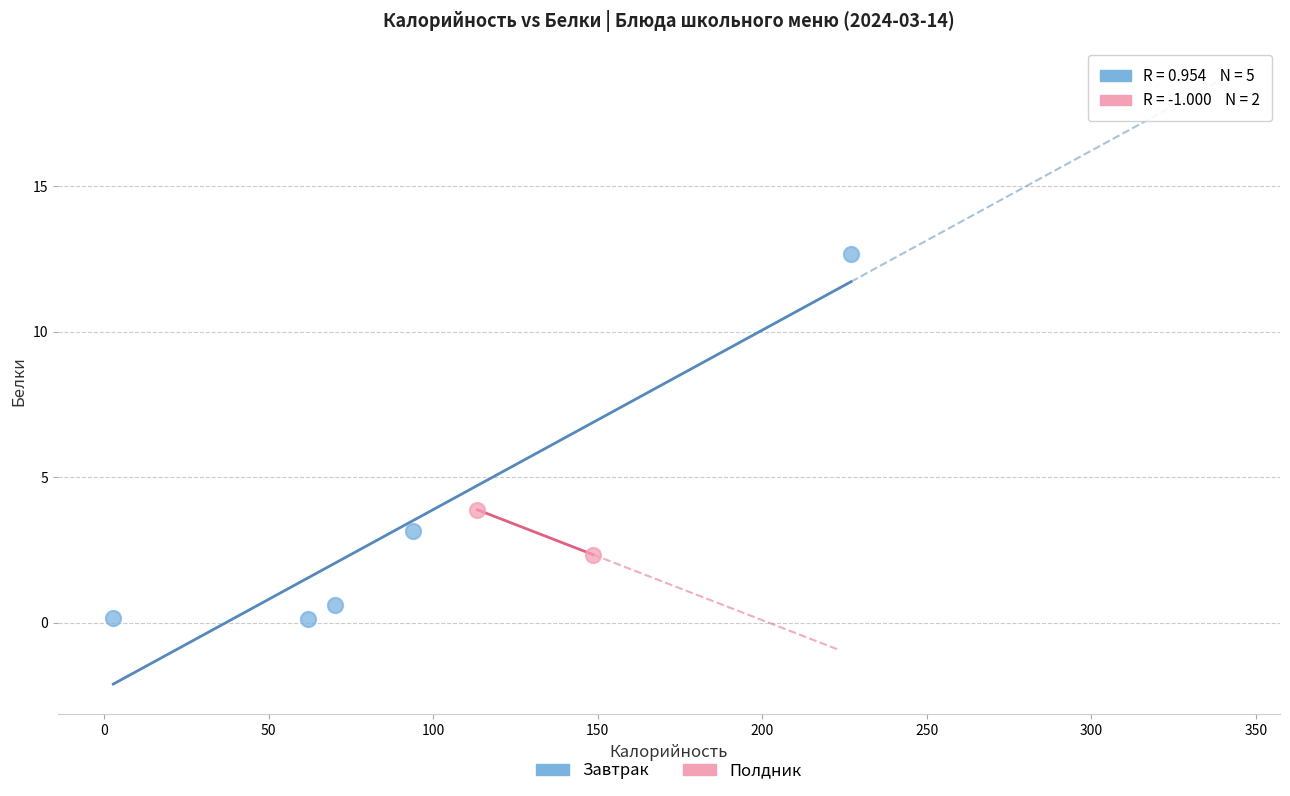

What are all the series names shown in the legend?

Завтрак, Полдник